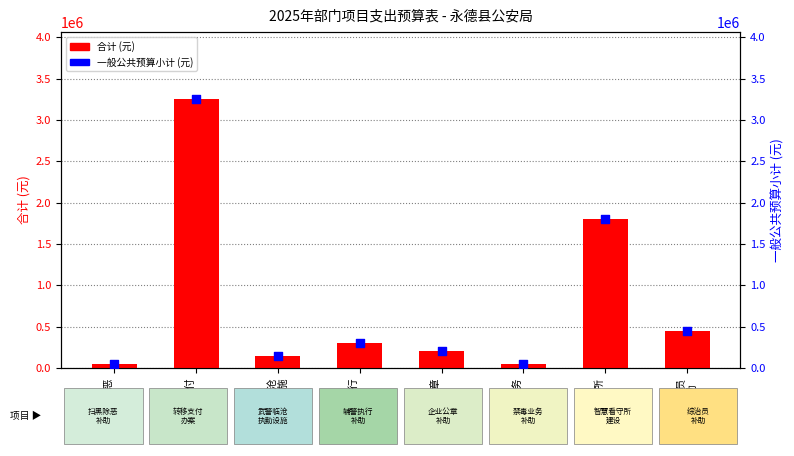

What are all the series names shown in the legend?

合计 (元), 一般公共预算小计 (元)